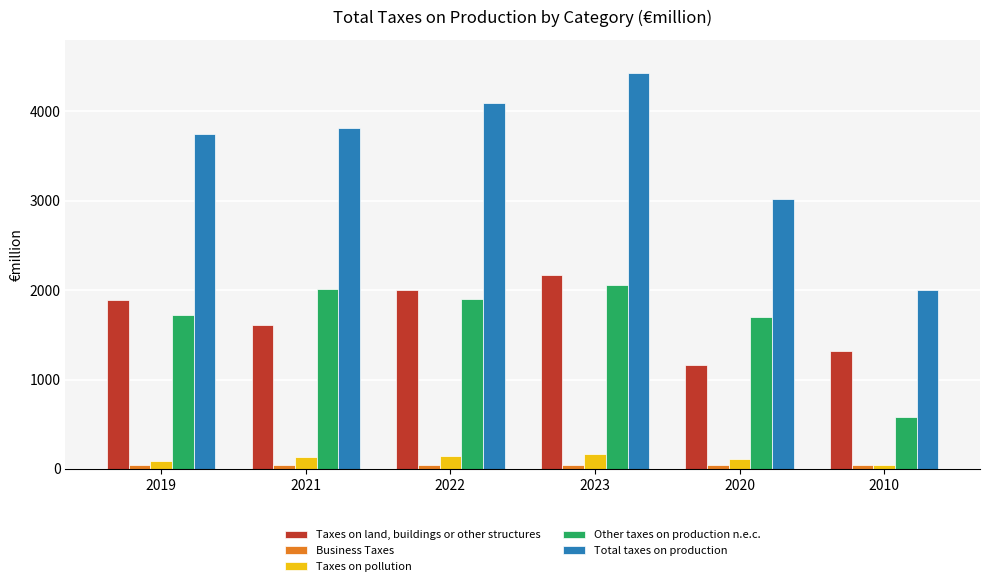

Which category has the lowest value in the Other taxes on production n.e.c. series?

2010